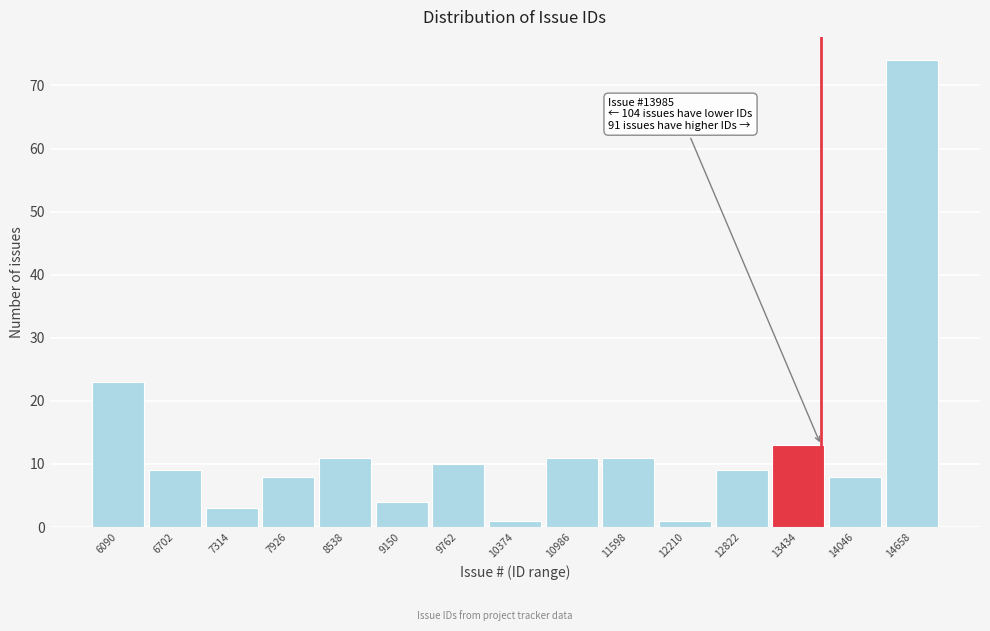

Reading right to left, list all the values displayed in this chart.

14658=74	14046=8	13434=13	12822=9	12210=1	11598=11	10986=11	10374=1	9762=10	9150=4	8538=11	7926=8	7314=3	6702=9	6090=23